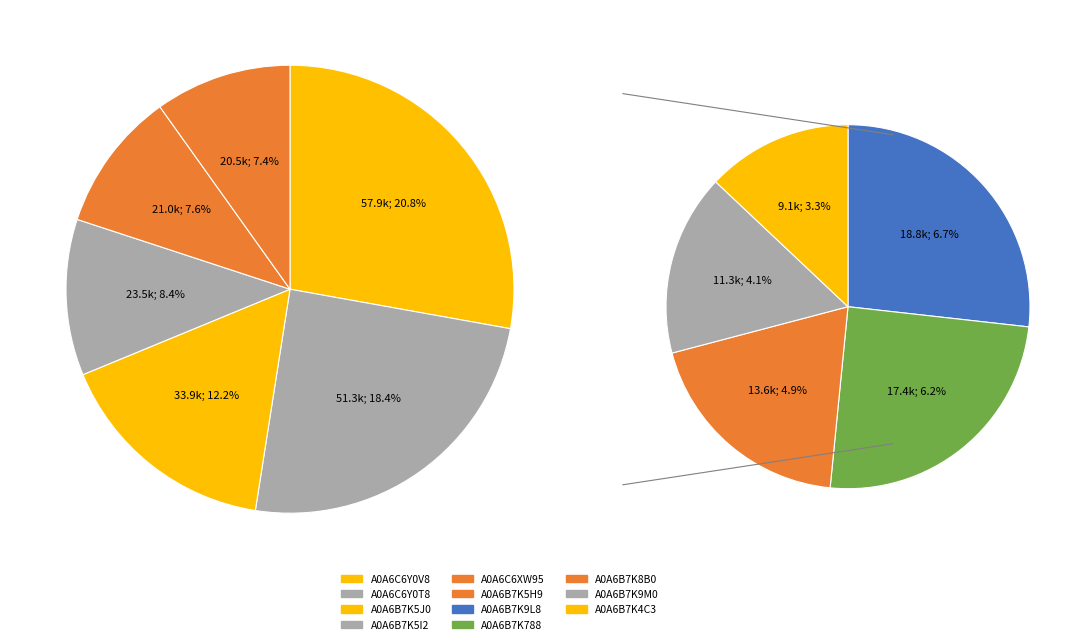

How many segments does this pie chart have?

11